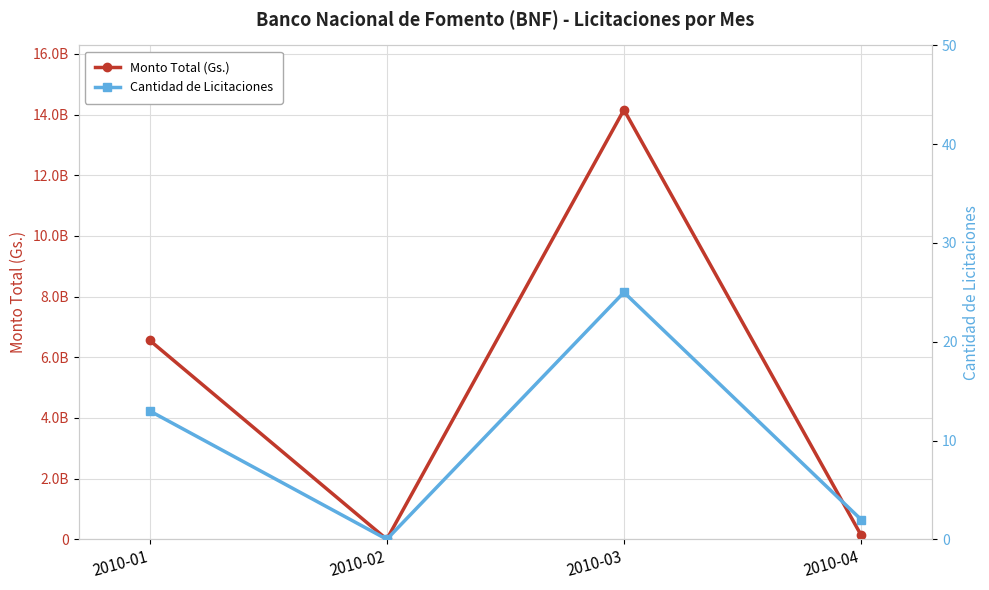

Where is the first local minimum for Cantidad de Licitaciones?

2010-02